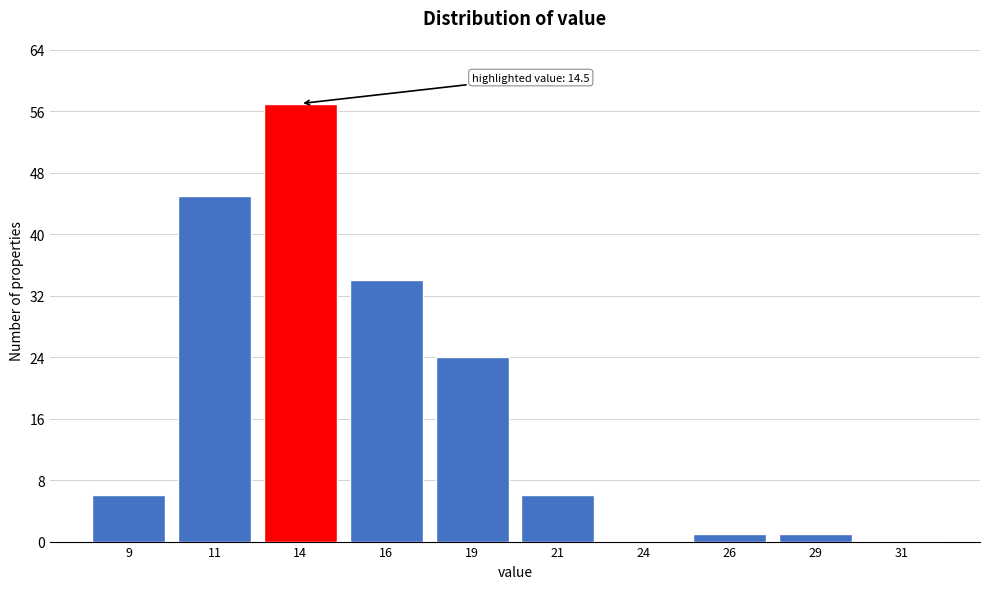

Reading right to left, transcribe all the data shown in this chart.

31=0	29=1	26=1	24=0	21=6	19=24	16=34	14=57	11=45	9=6